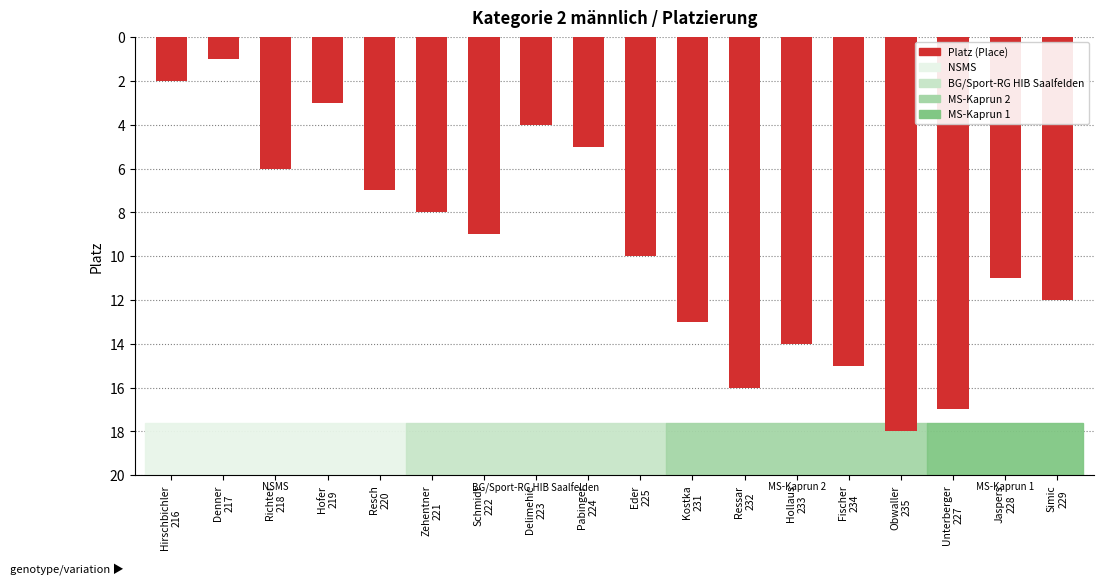

What is the sum of all values?

171